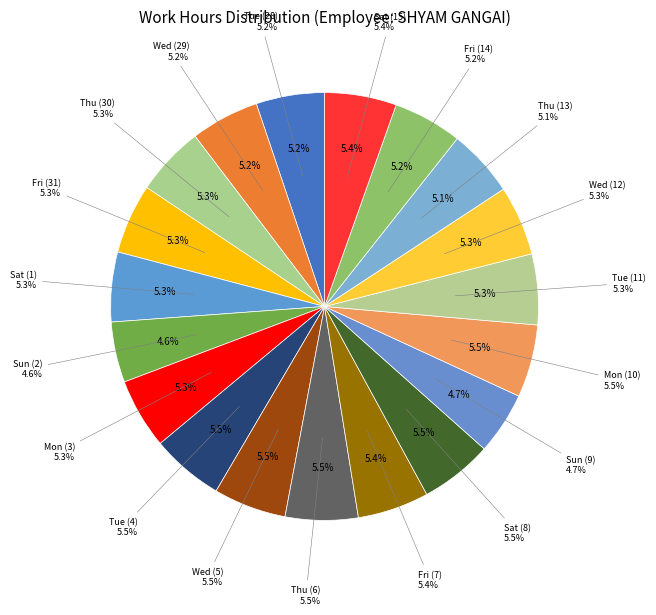

What percentage do Wed (5) and Sat (1) together represent?

10.8%